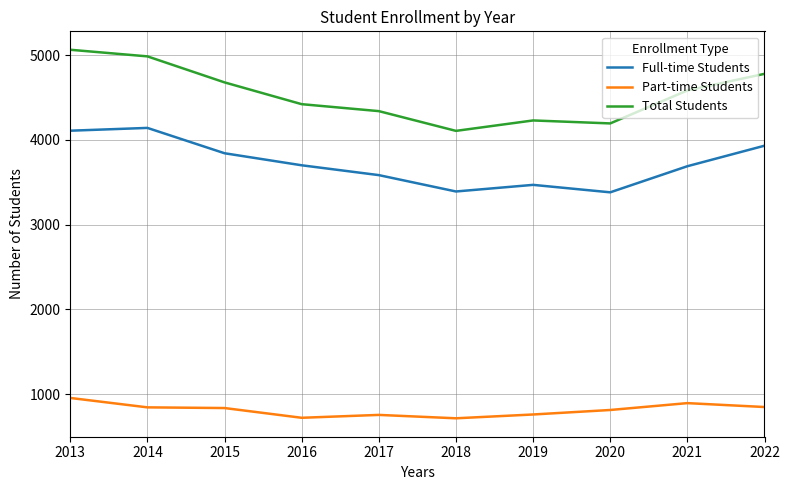

True or false: Part-time Students and Full-time Students cross at least once.

False